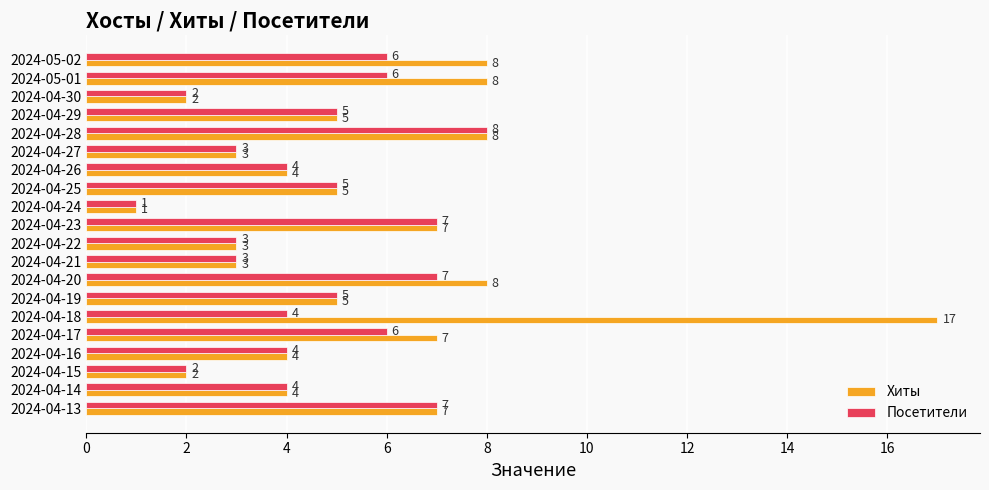

Which label corresponds to the smallest value in the chart?

2024-04-24